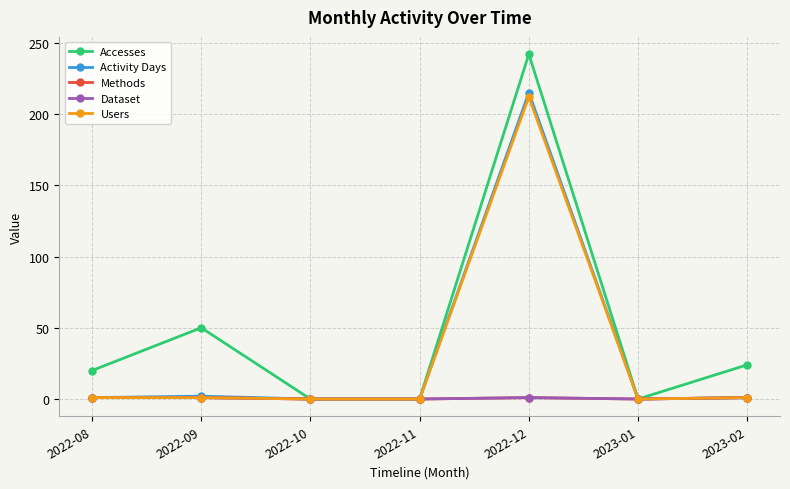

True or false: Methods and Users cross at least once.

False